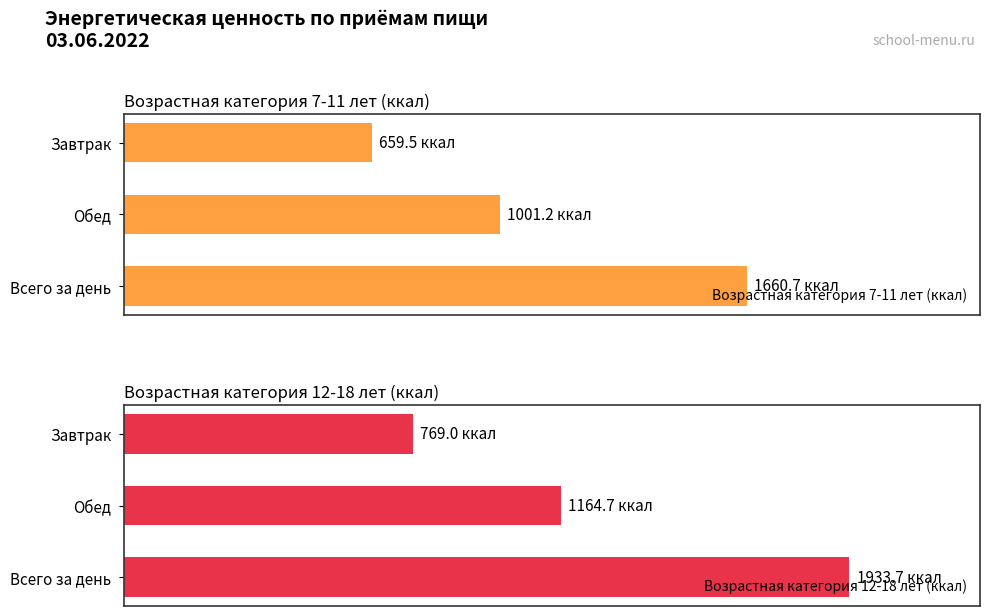

What is the smallest value displayed?

659.5